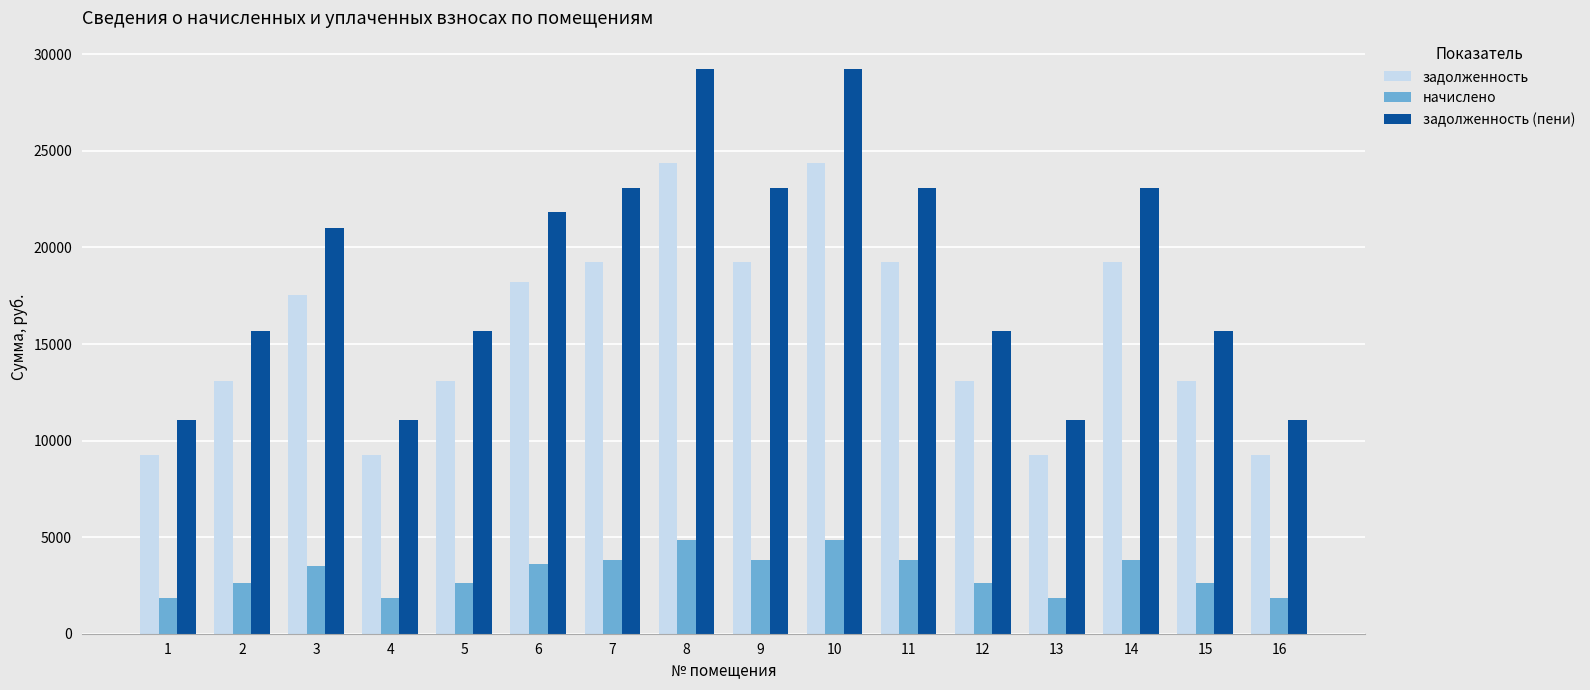

What are all the series names shown in the legend?

задолженность, начислено, задолженность (пени)